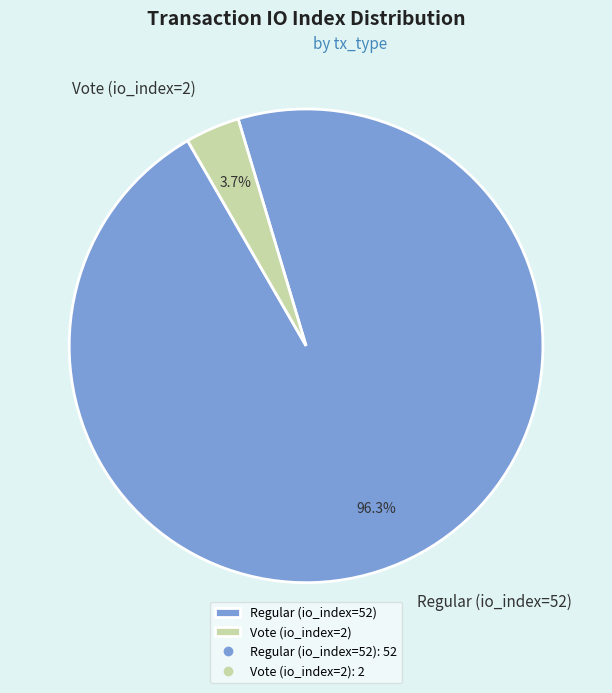

Combined, what portion of the pie is Regular (io_index=52) and Vote (io_index=2)?

100.0%